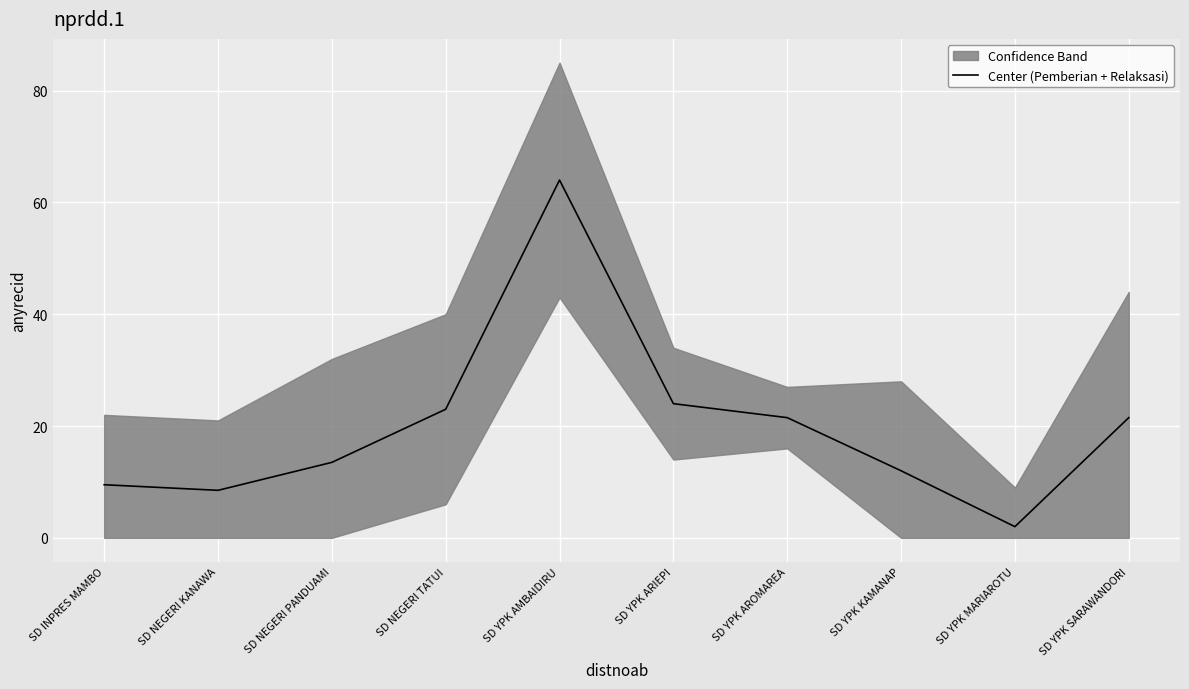

The value at SD YPK MARIAROTU is 0.9. True or false?

False